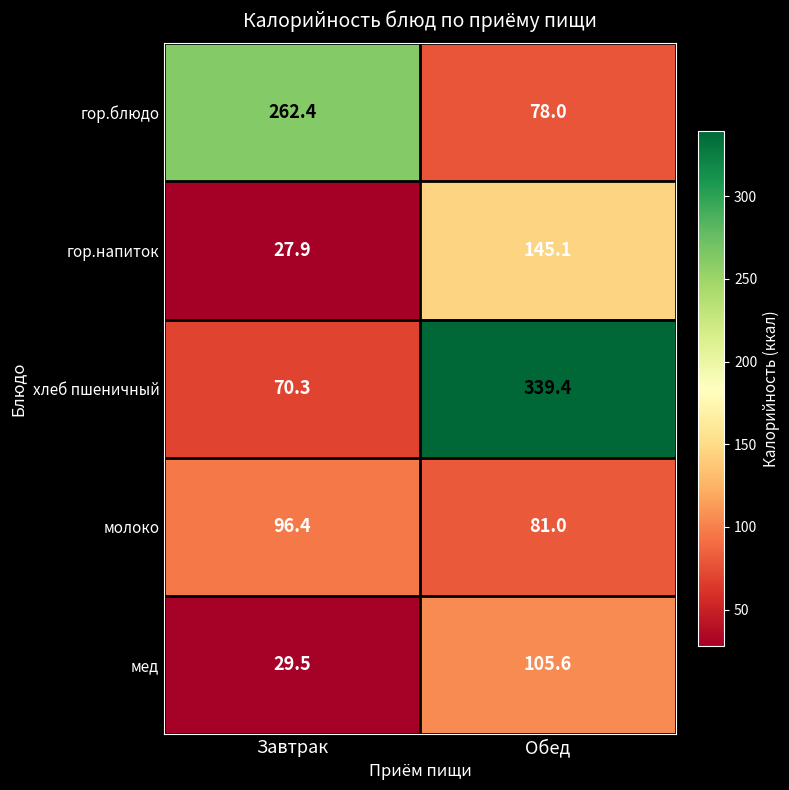

How many categories are shown in the chart?

2